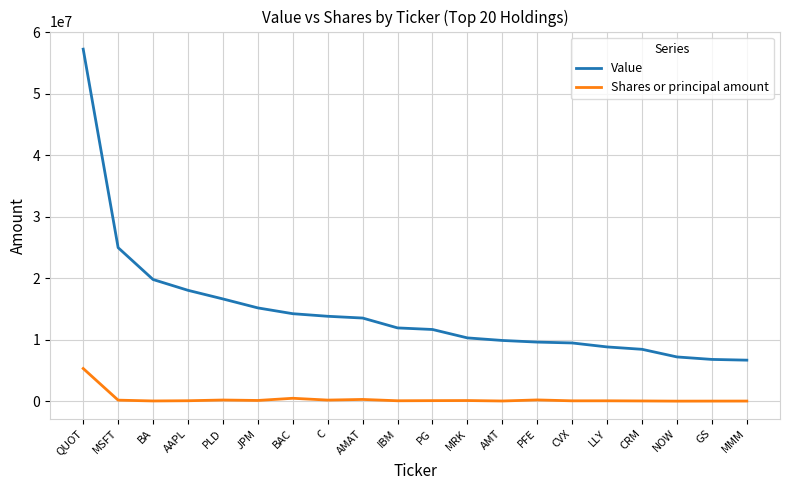

Is it true that Value equals 23868723 at BAC?

False